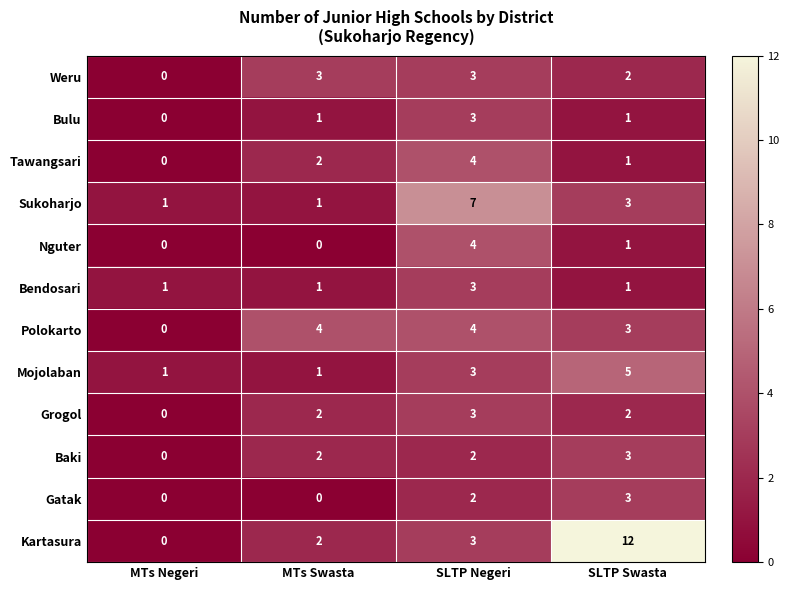

Which label corresponds to the largest value in the chart?

SLTP Swasta